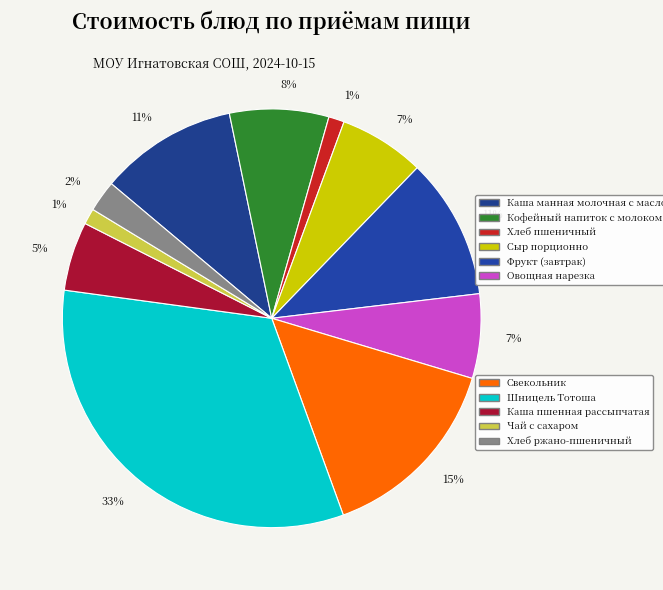

How many segments does this pie chart have?

11